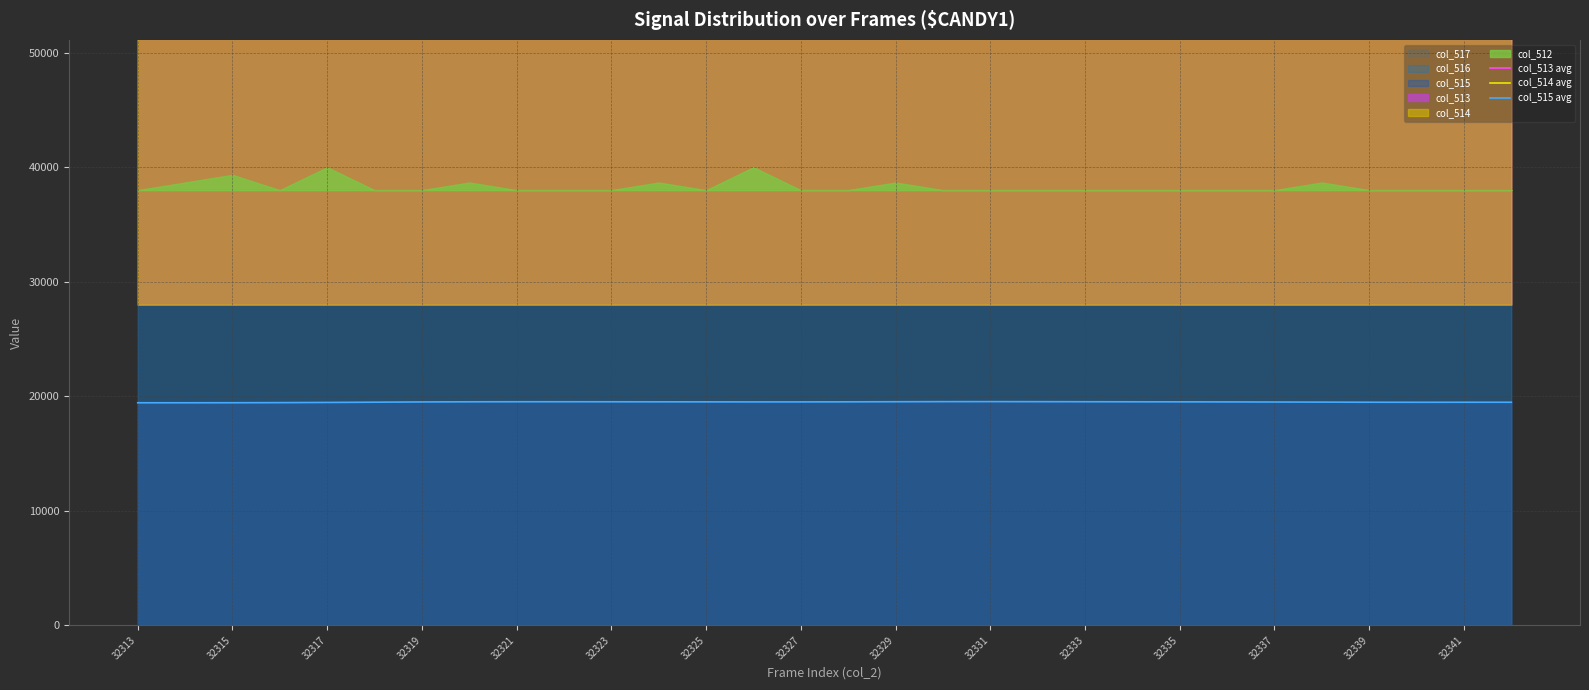

What is the minimum value for col_515 avg?

19431.3